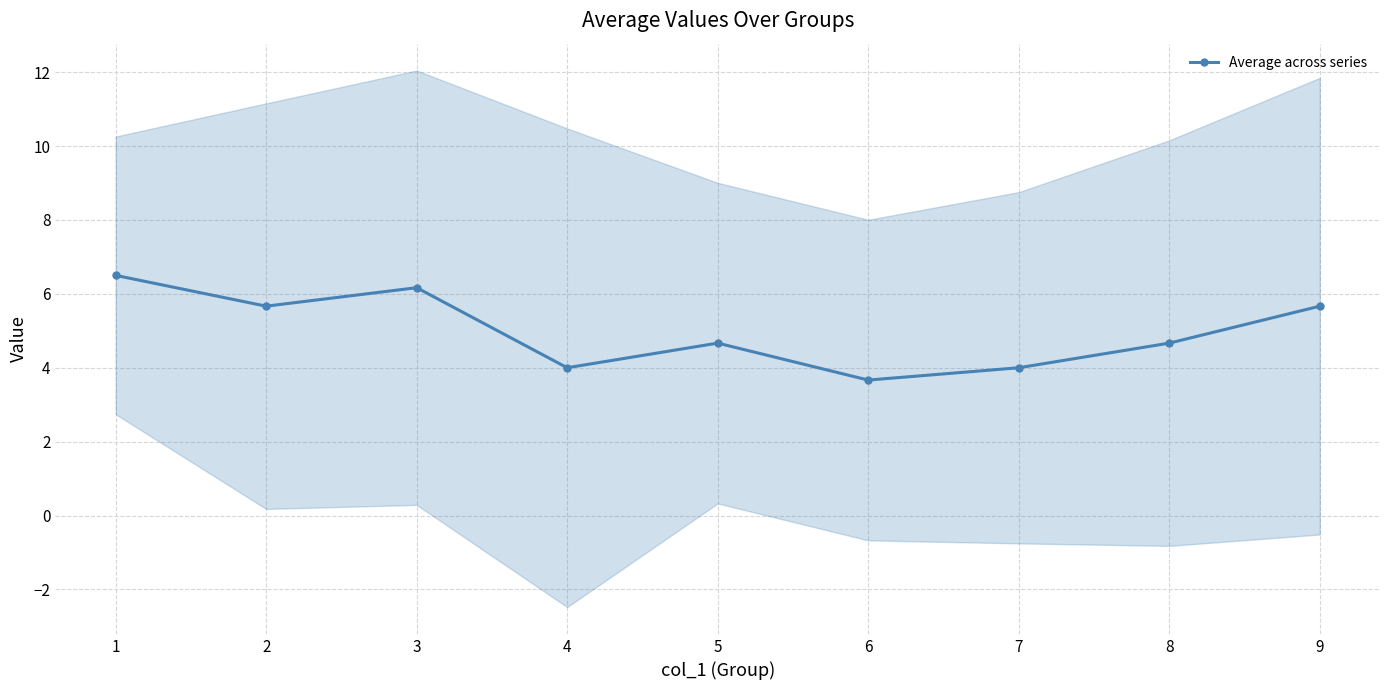

How many interior local peaks (higher than both neighbors) does the data have?

2